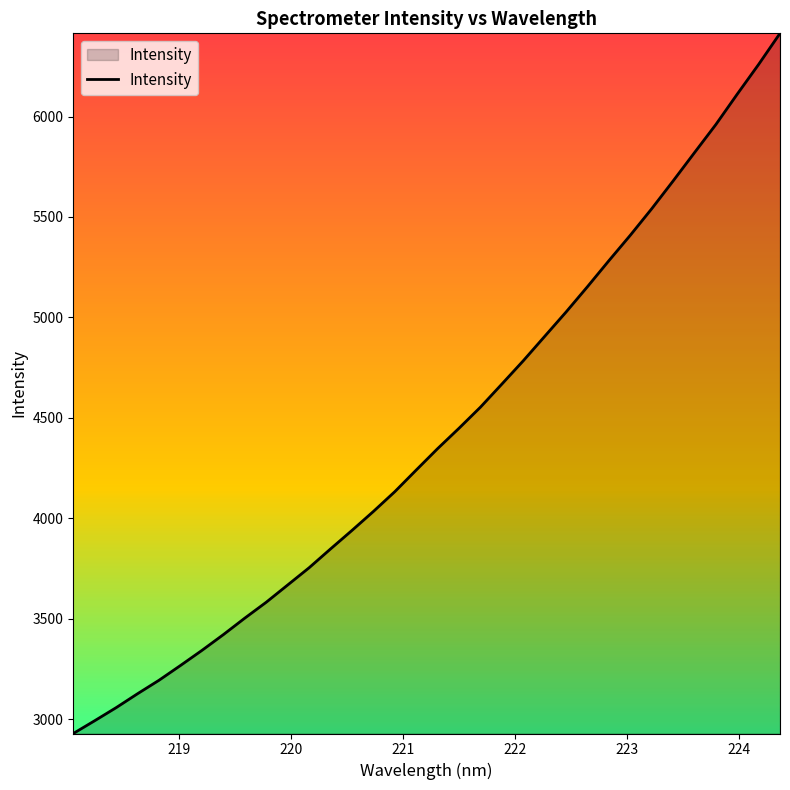

What is the difference between the maximum and minimum values?

3484.7